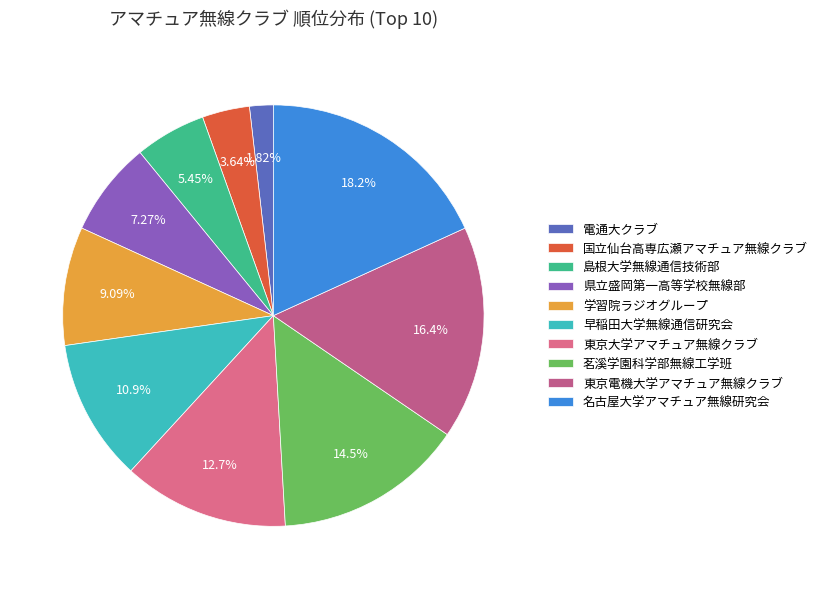

Approximately how many times larger is the value at 学習院ラジオグループ compared to 県立盛岡第一高等学校無線部?

1.2